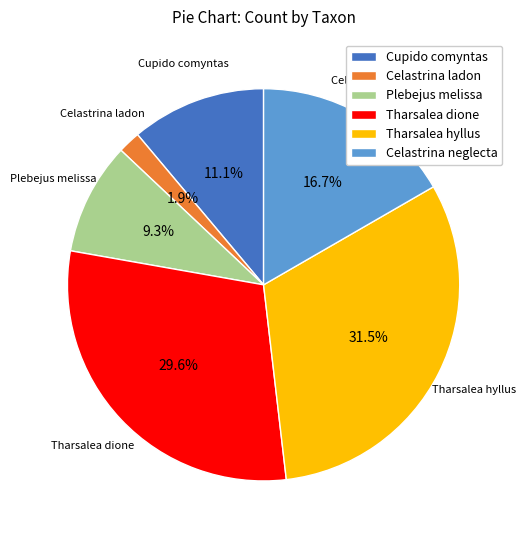

To the nearest percent, what is the combined percentage of Tharsalea hyllus and Plebejus melissa?

41%